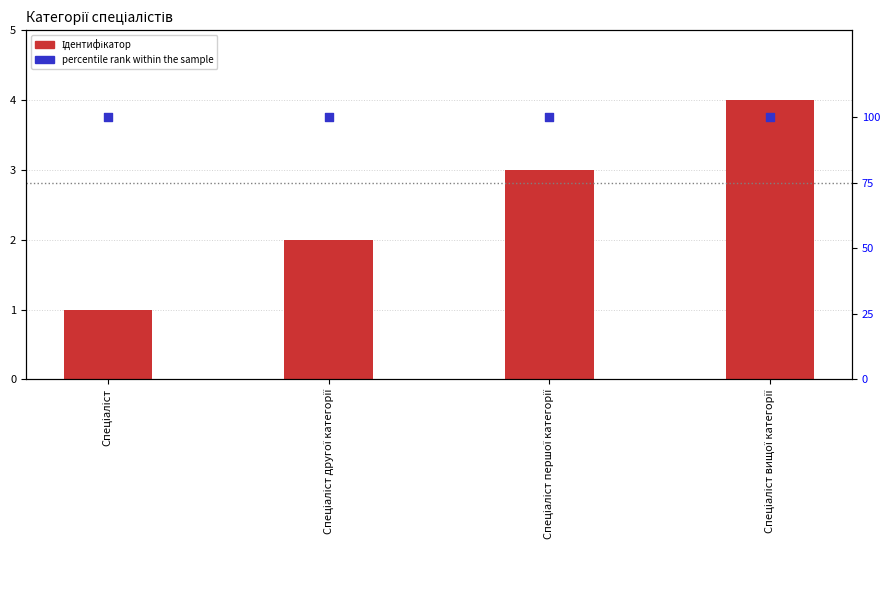

At which category is the sum across all series the highest?

Спеціаліст вищої категорії